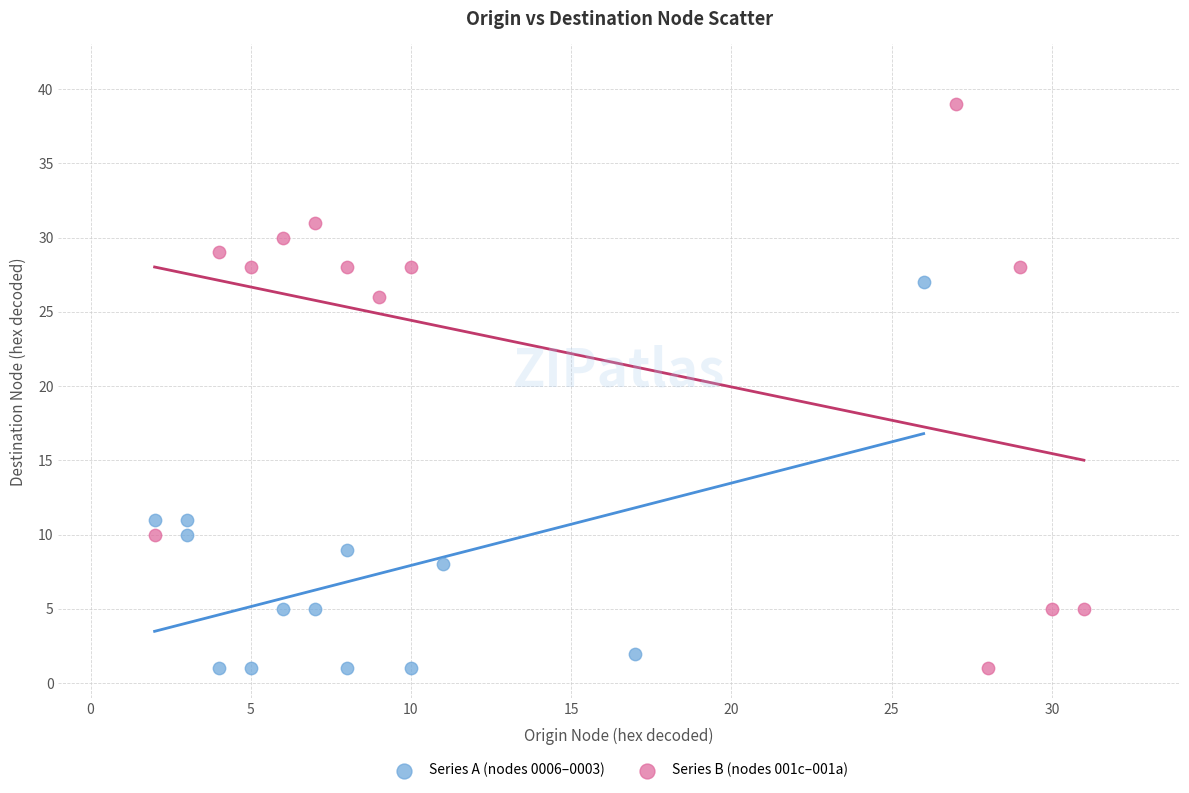

Which series reaches the maximum Y coordinate?

Series B (nodes 001c–001a)